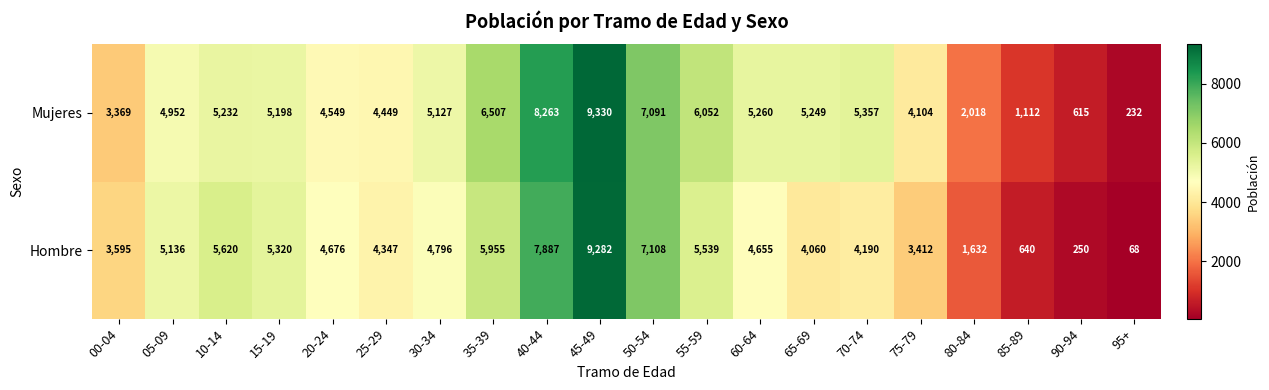

Rank the series at 80-84 from highest to lowest value.

Mujeres, Hombre